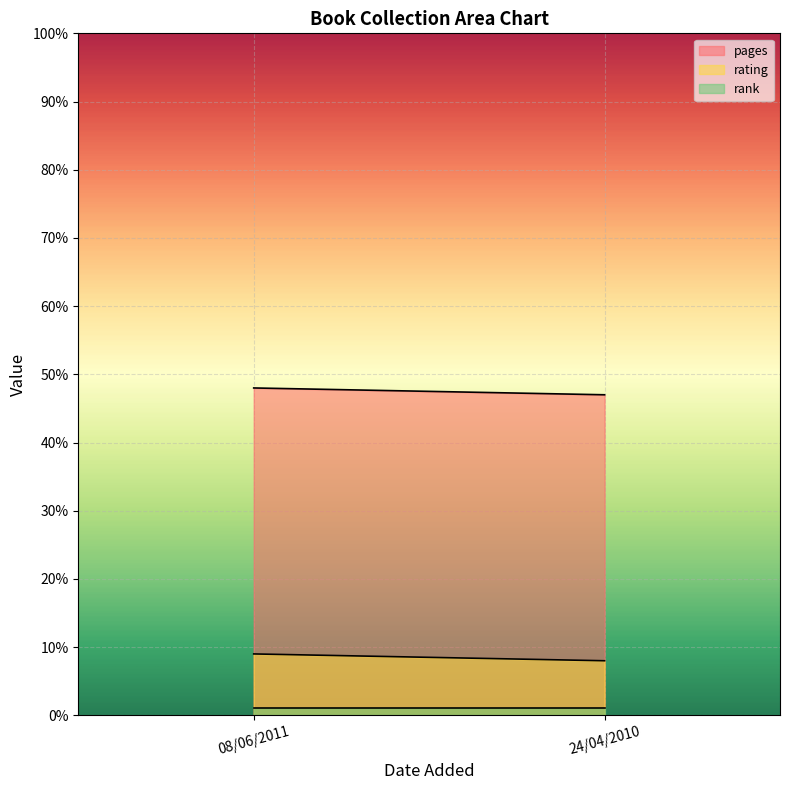

Which series changed the most between 08/06/2011 and 24/04/2010?

pages